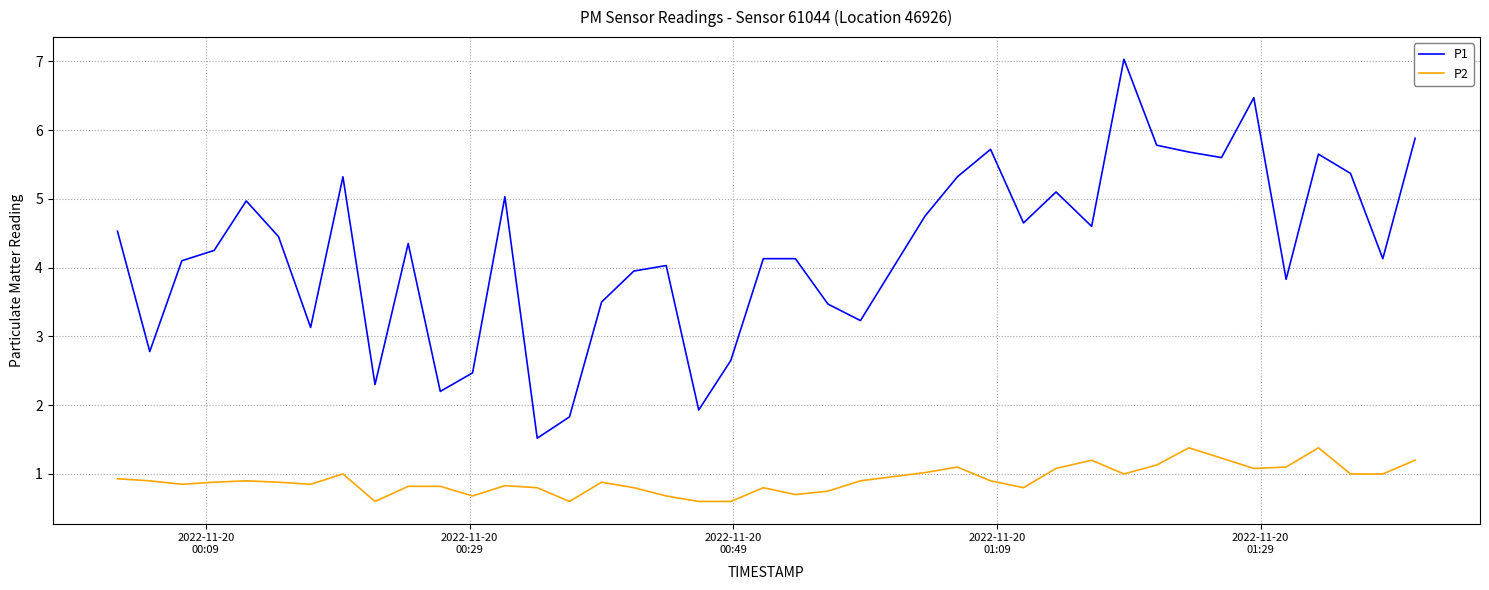

What is the greatest value displayed?

7.0